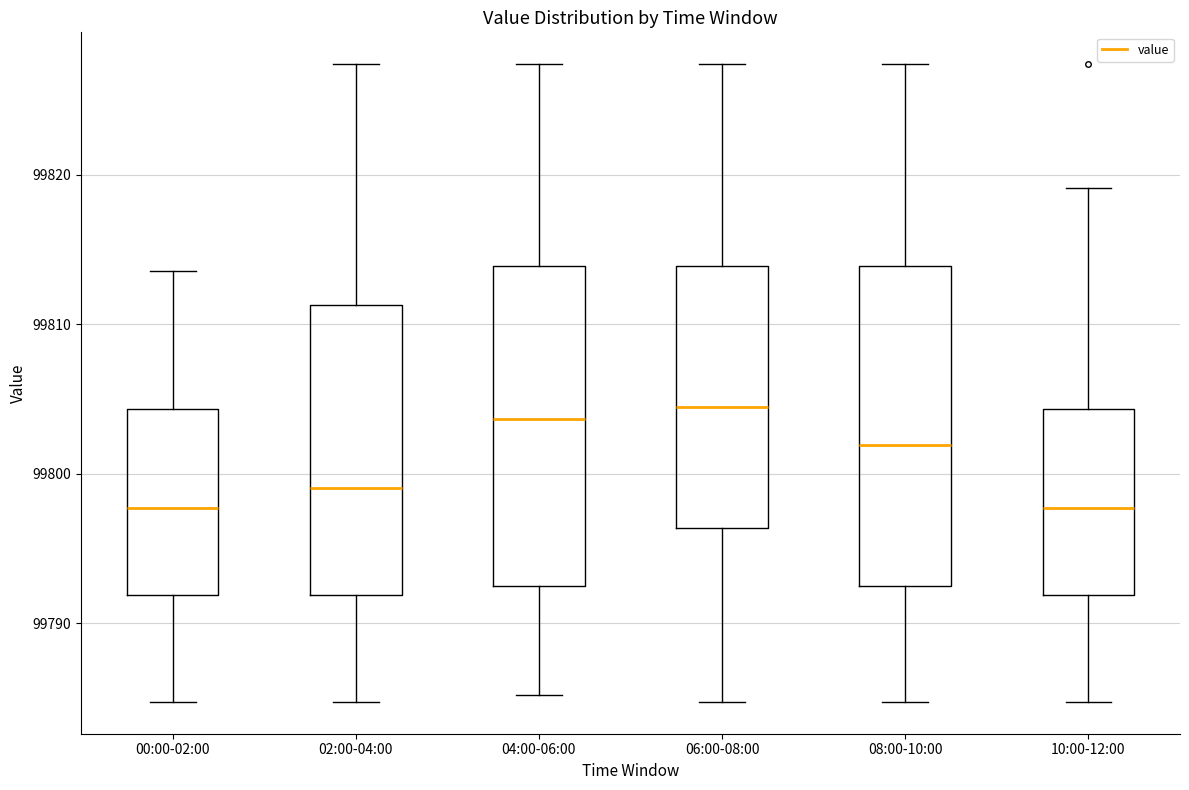

Reading left to right, transcribe this box plot: for each box, give where its median line is, the range the box spans, and where its two whiskers end, as read against the y-axis. The values are not printed on the chart, so give them approximately, as read against the axis.

00:00-02:00: median 99798, box 99792 to 99804, whiskers 99785 to 99814
02:00-04:00: median 99799, box 99792 to 99811, whiskers 99785 to 99827
04:00-06:00: median 99804, box 99793 to 99814, whiskers 99785 to 99827
06:00-08:00: median 99804, box 99796 to 99814, whiskers 99785 to 99827
08:00-10:00: median 99802, box 99793 to 99814, whiskers 99785 to 99827
10:00-12:00: median 99798, box 99792 to 99804, whiskers 99785 to 99819